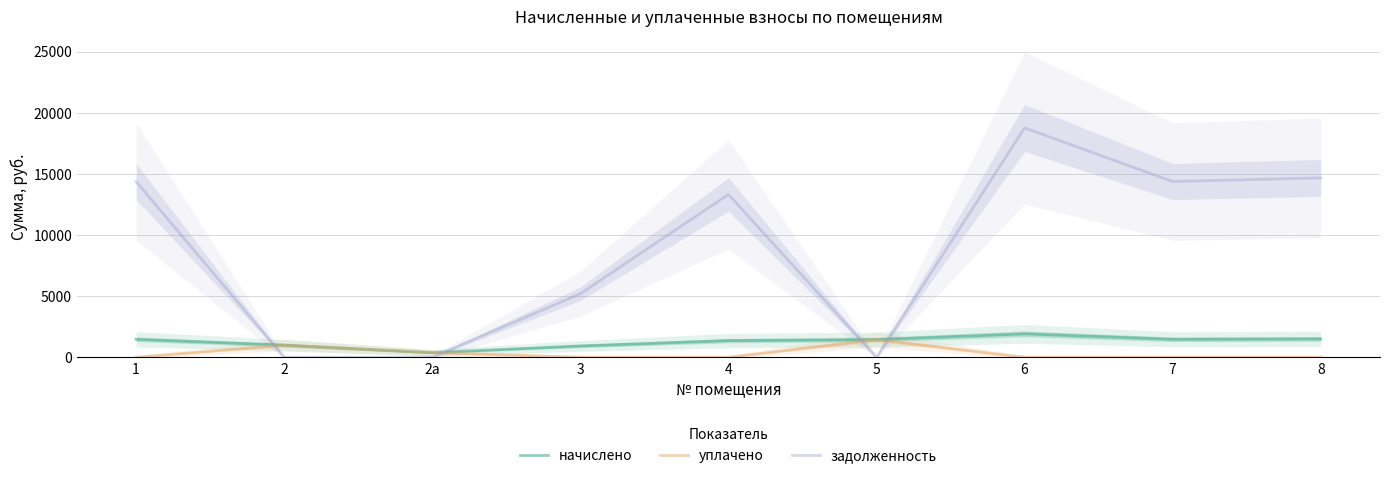

True or false: начислено and уплачено intersect in this chart.

False